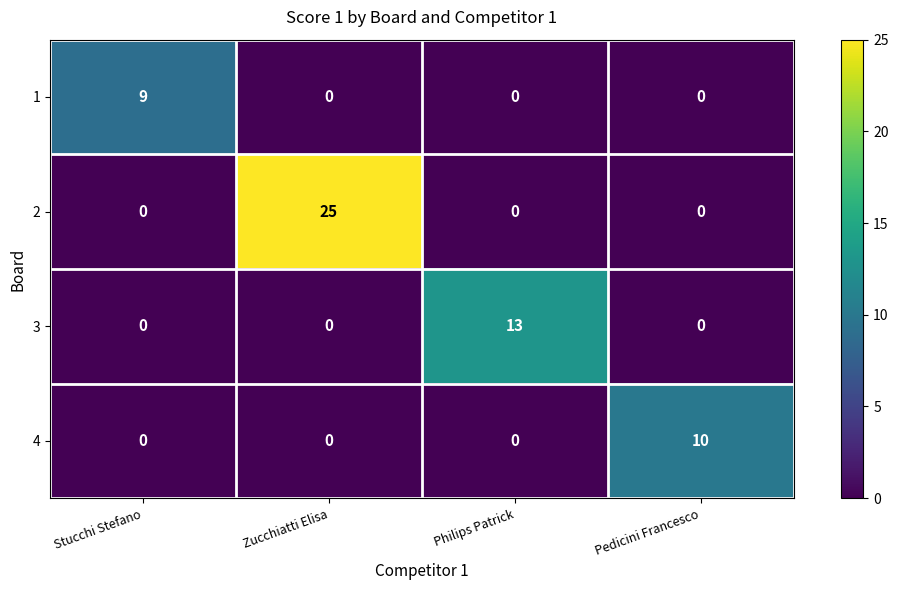

What is the average value of the 3 series?

3